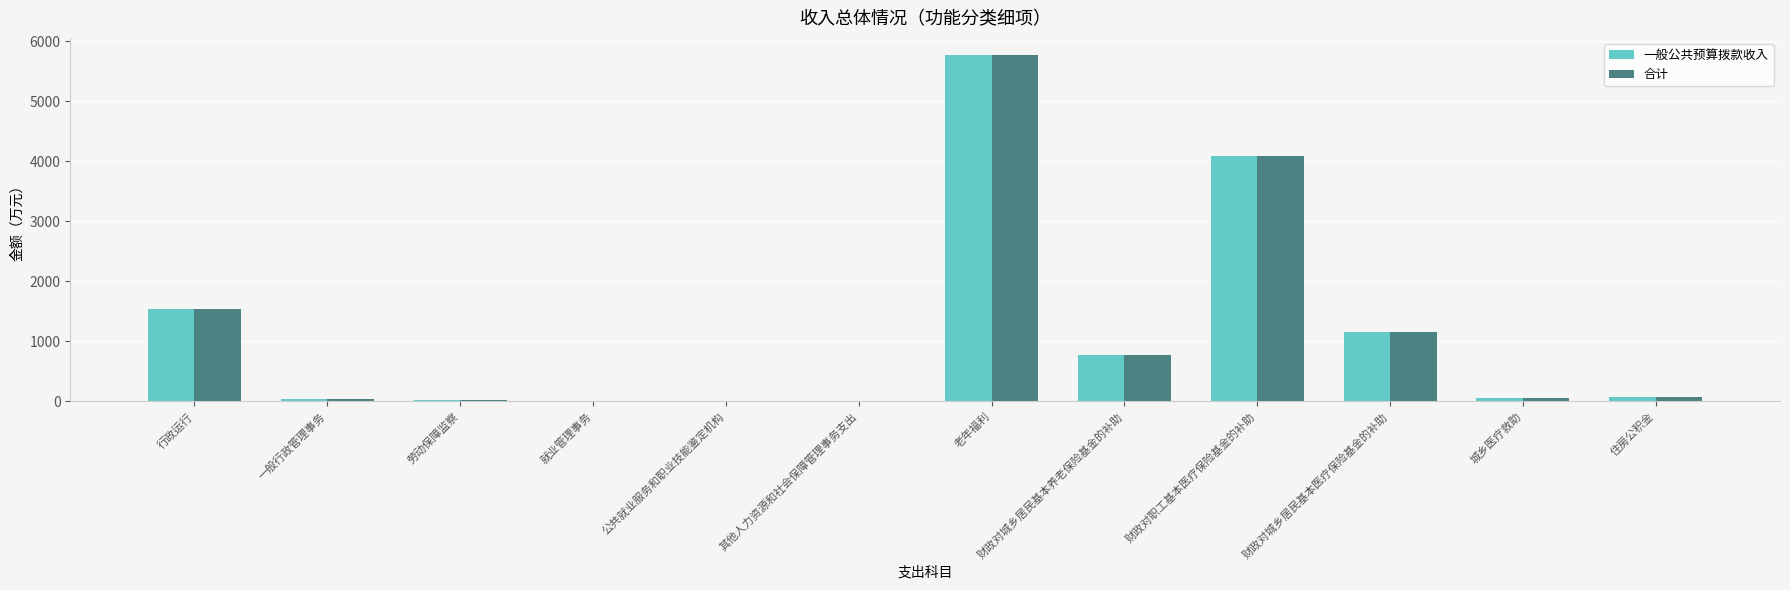

The value of 合计 at 行政运行 is 822.9. True or false?

False